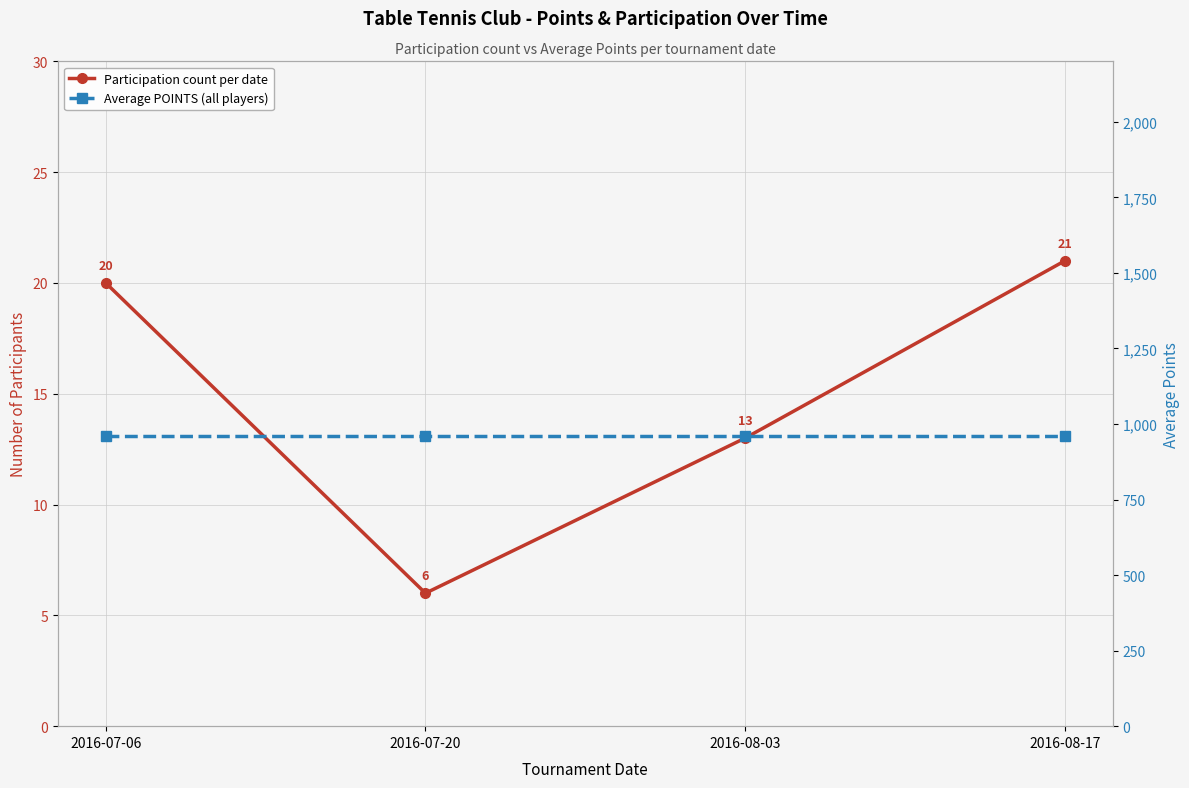

At which category does Participation count per date reach its first local valley?

2016-07-20